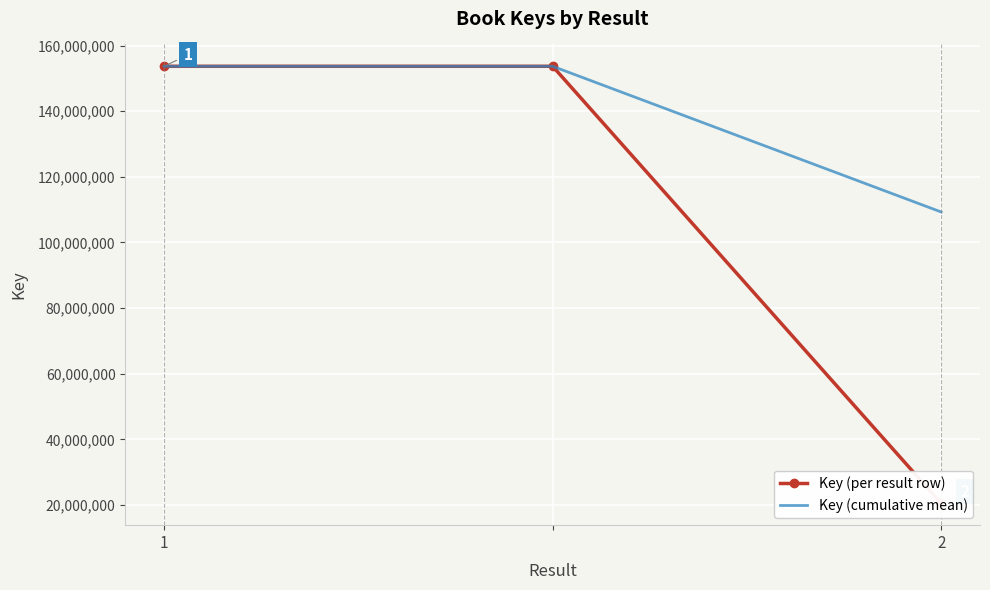

True or false: Key (per result row) has a value of 153674576.0 at 1.

True